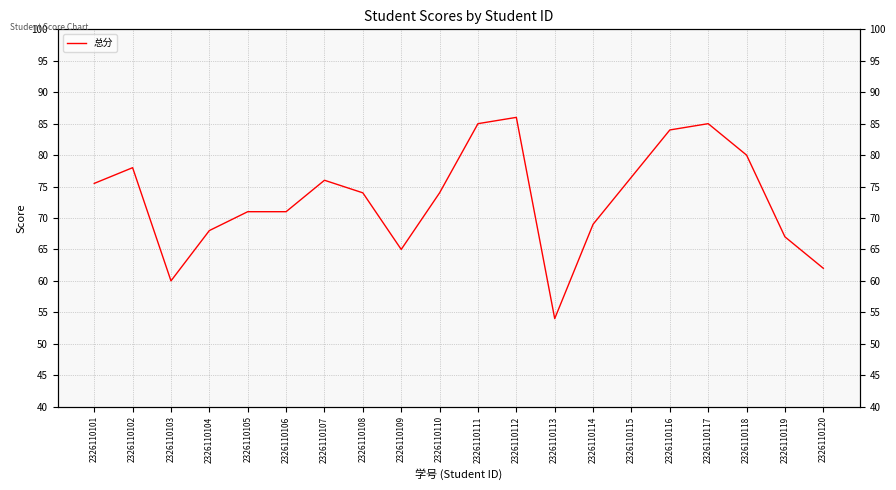

Which category has the lowest value across all series?

2326110113